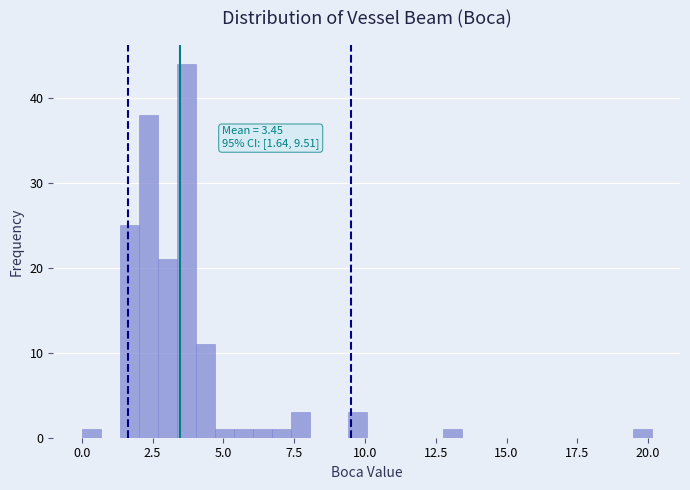

Around what value on the x-axis is the tallest bar? Give the approximate position of its centre, as read against the axis.

3.5